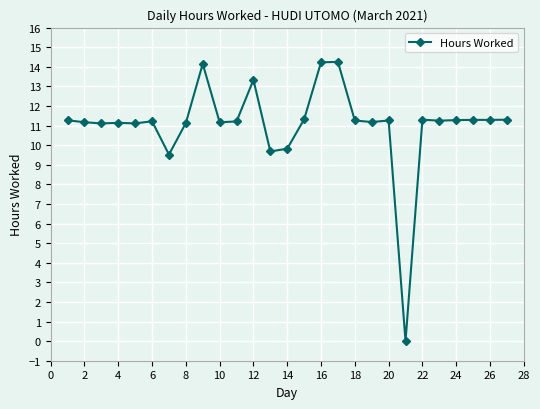

True or false: there are more than 1 points higher than both neighbors.

True